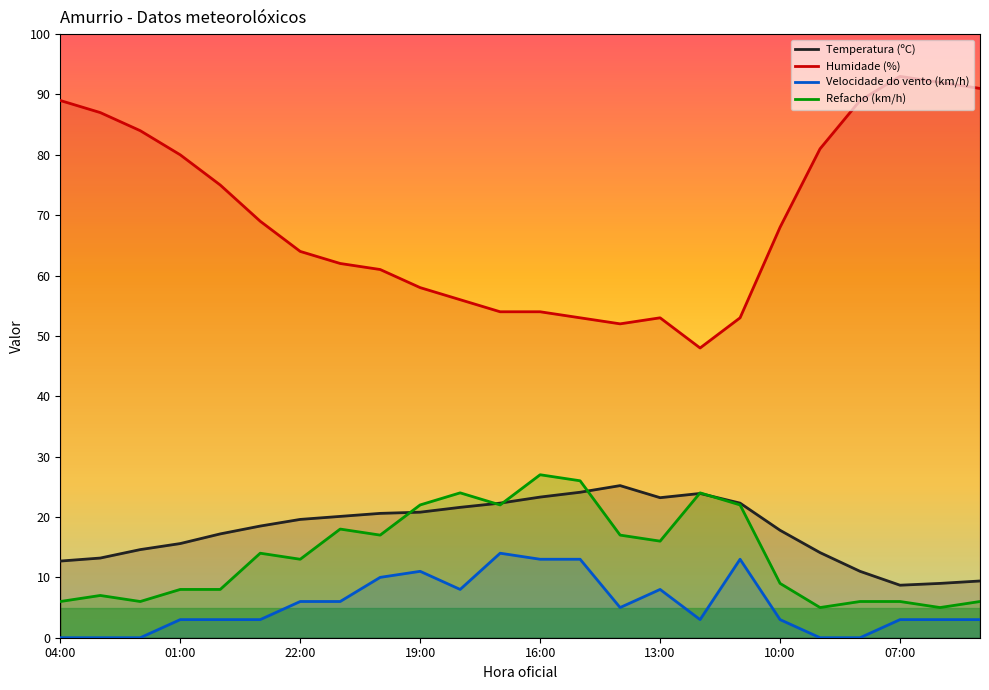

What is the difference between the Temperatura (ºC) values at 15:00 and 00:00?

6.9